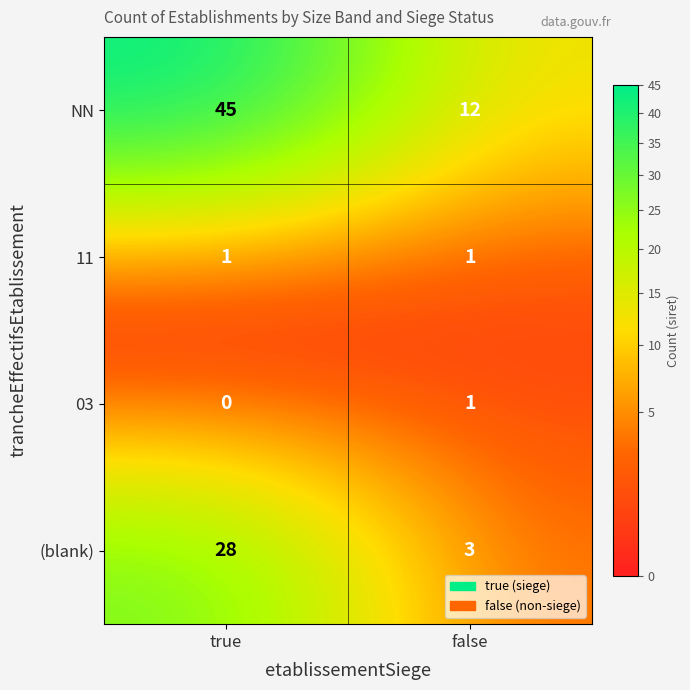

Reading left to right, extract all data points from this chart.

NN: 45	12
11: 1	1
03: 0	1
(blank): 28	3